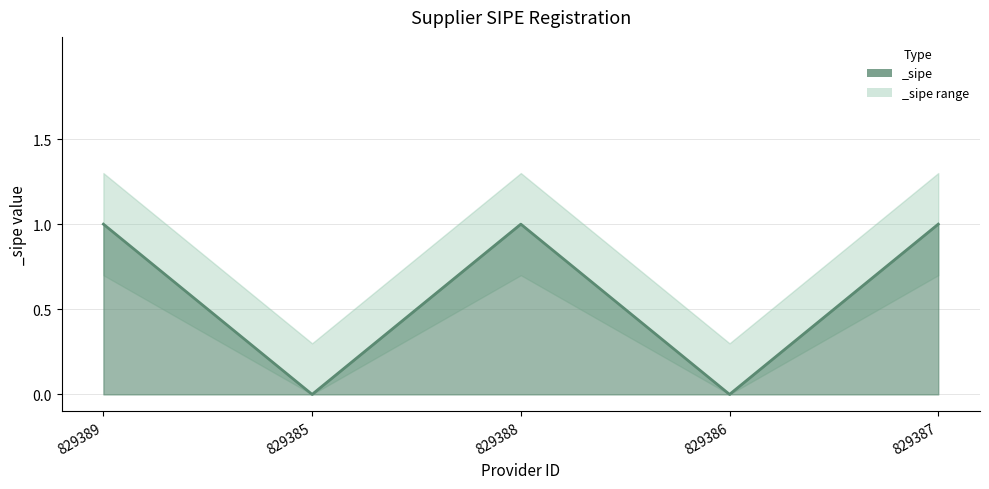

How many values are between 0 and 1?

5